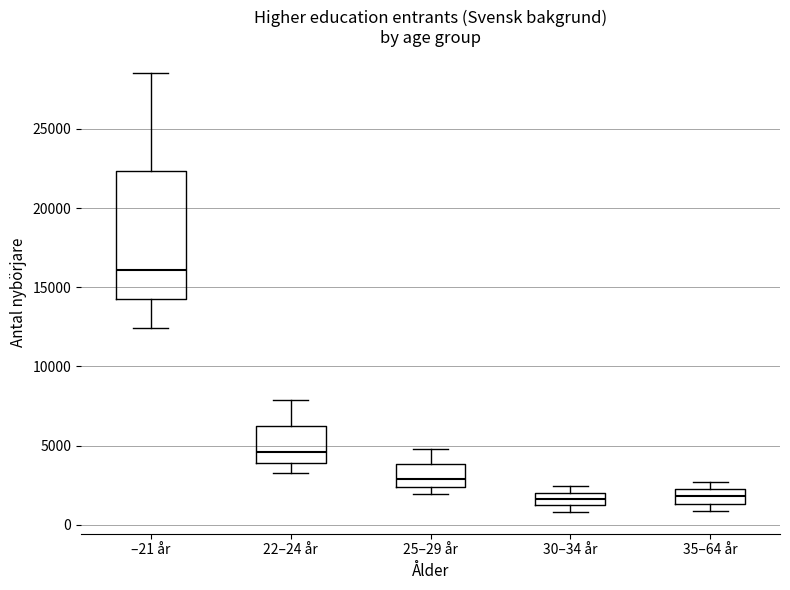

Where does the upper whisker of the box for 25–29 år end on the y-axis? The values are not printed on the chart, so give them approximately, as read against the axis.

5000